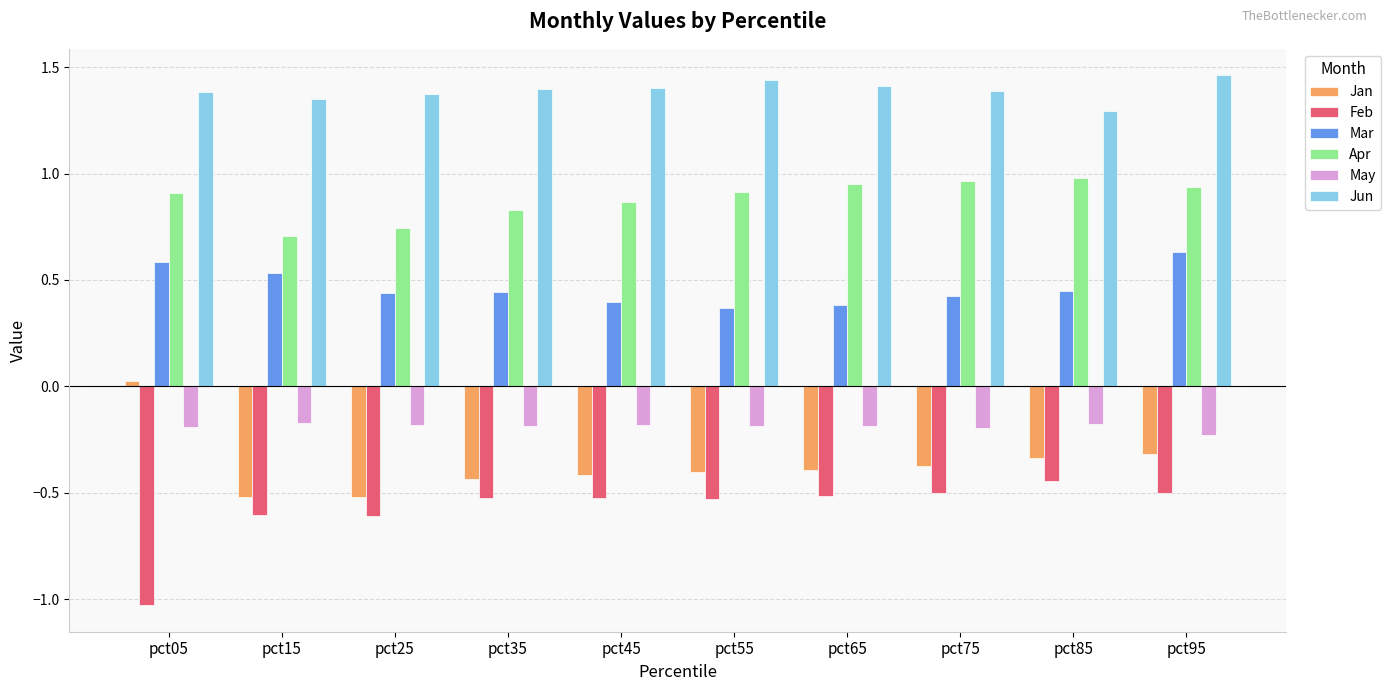

Is it true that Mar equals 0.6 at pct05?

True